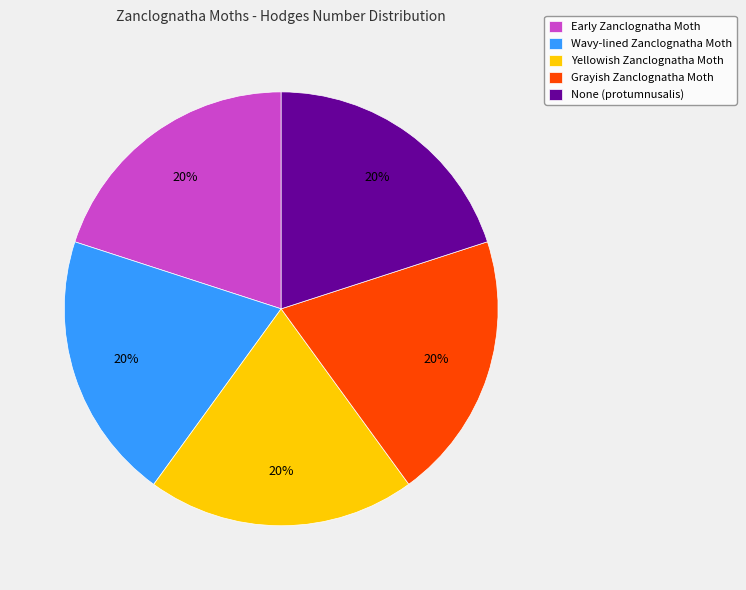

Does Early Zanclognatha Moth account for over 50% of the chart?

No